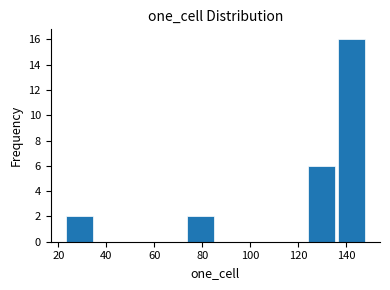

Which range on the x-axis has the tallest bar?

136.4 to 149.0